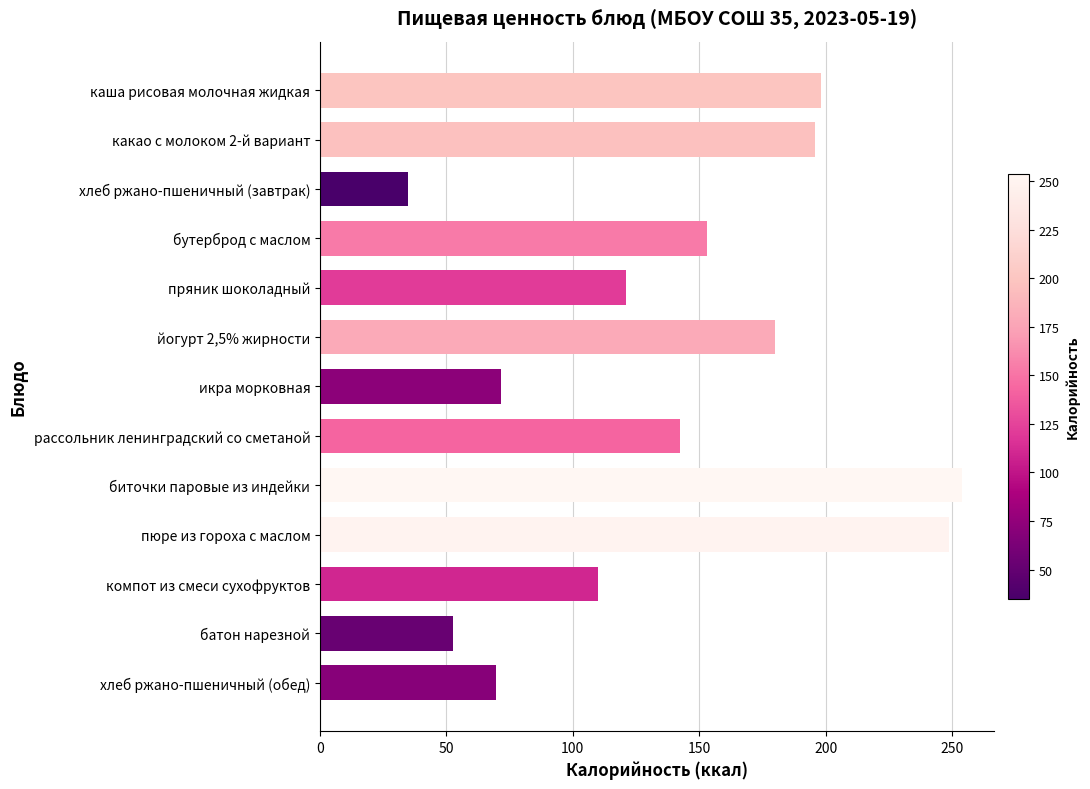

Rank the categories by value from highest to lowest.

биточки паровые из индейки, пюре из гороха с маслом, каша рисовая молочная жидкая, какао с молоком 2-й вариант, йогурт 2,5% жирности, бутерброд с маслом, рассольник ленинградский со сметаной, пряник шоколадный, компот из смеси сухофруктов, икра морковная, хлеб ржано-пшеничный (обед), батон нарезной, хлеб ржано-пшеничный (завтрак)